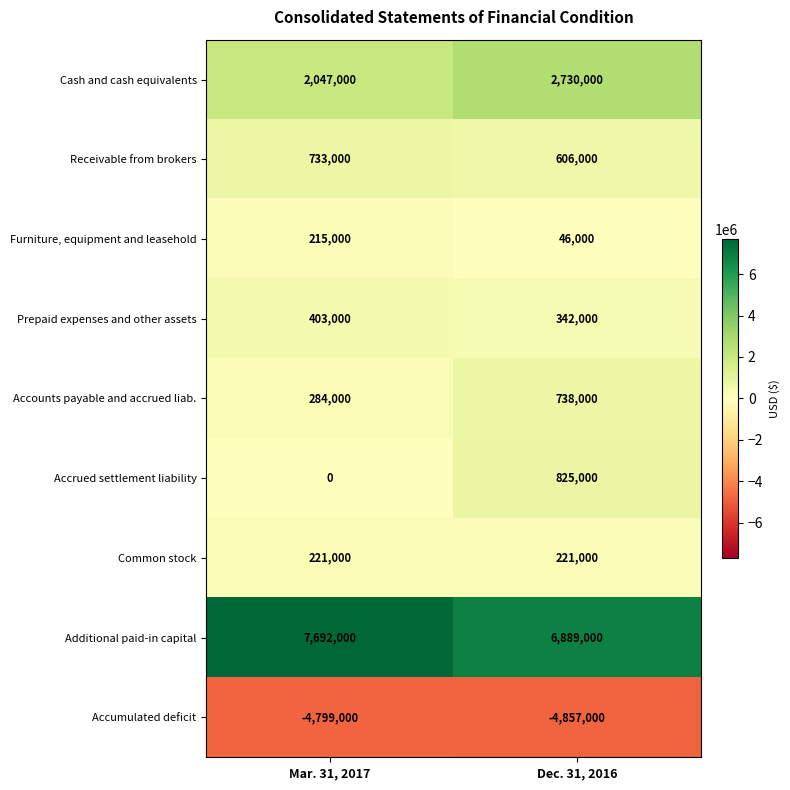

What is the approximate value of Furniture, equipment and leasehold at Mar. 31, 2017, to the nearest 100?

215000